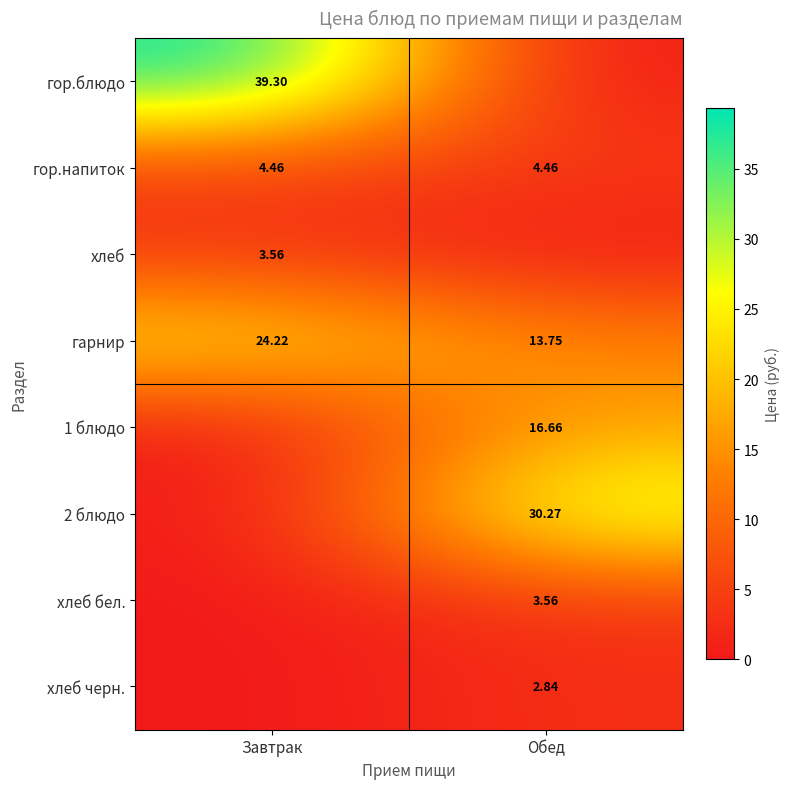

What is the difference between the 1 блюдо values at Завтрак and Обед?

16.7